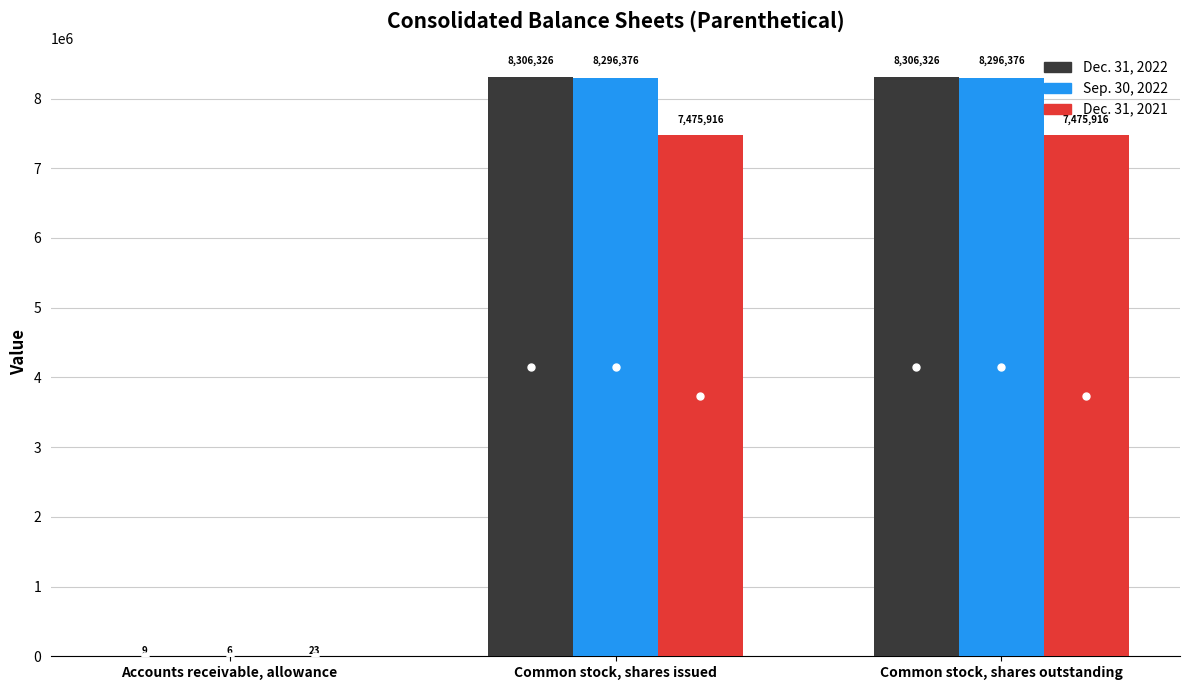

The Dec. 31, 2022 series shows 9 at Accounts receivable, allowance. True or false?

True